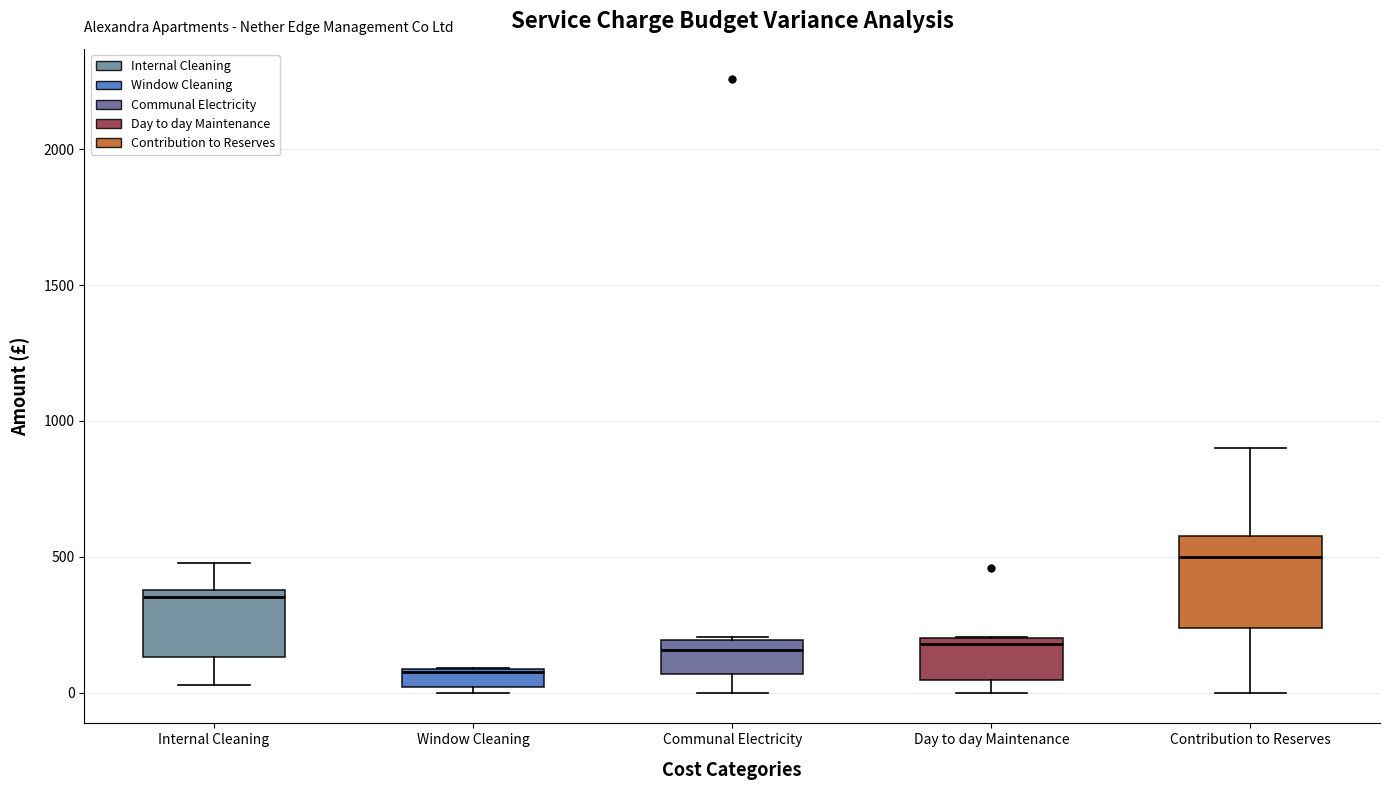

Comparing the boxes themselves (not the whiskers), which one is the tallest?

Contribution to Reserves